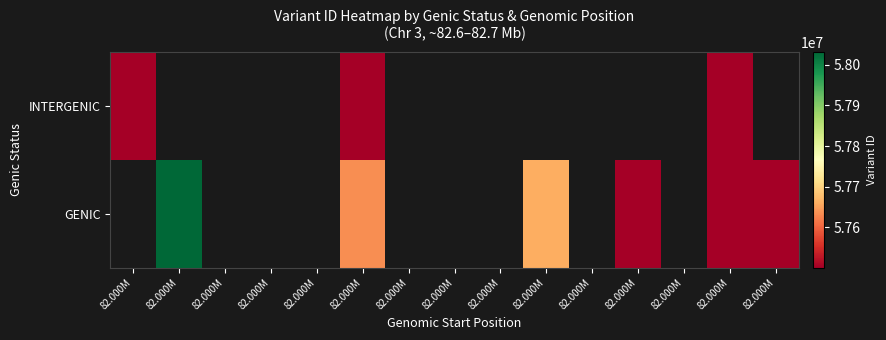

The value of GENIC at 82.000M is 57500927.7. True or false?

True